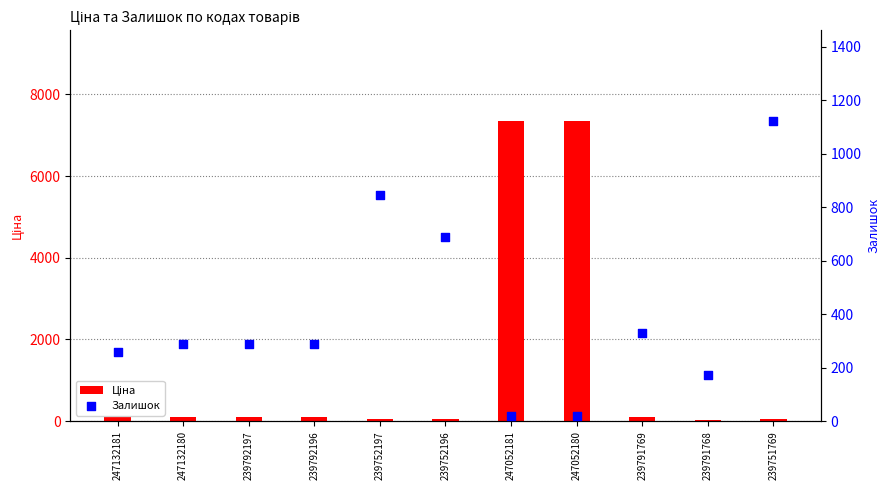

What are all the series names shown in the legend?

Ціна, Залишок